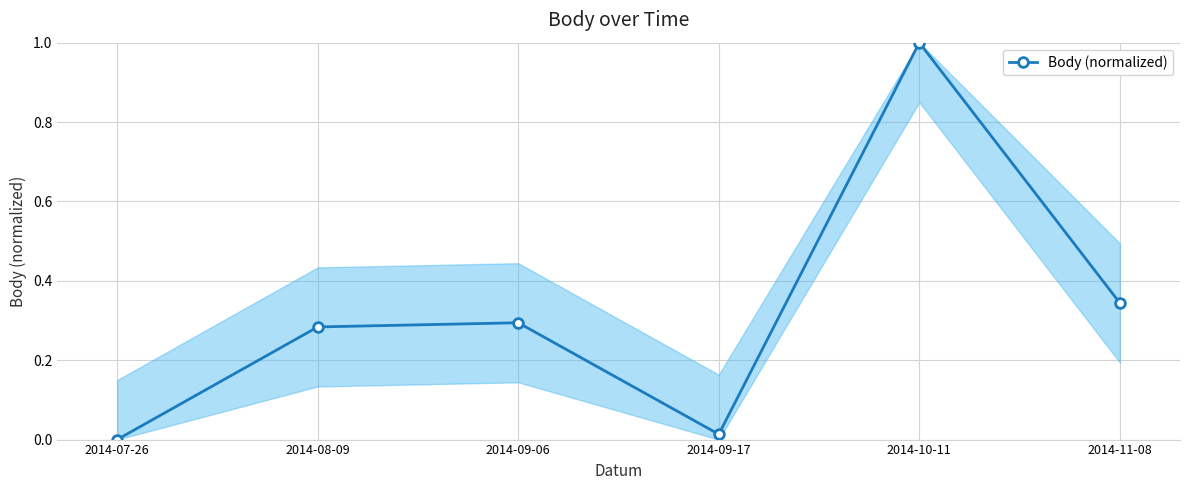

Where is the first local minimum?

2014-09-17